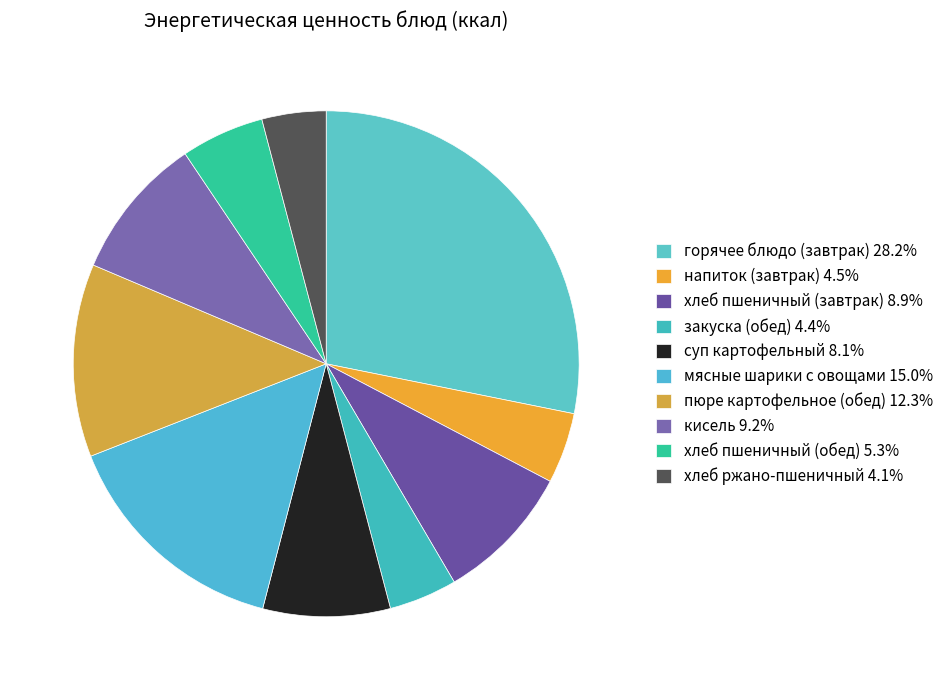

What percentage is the кисель slice, to the nearest percent?

9%